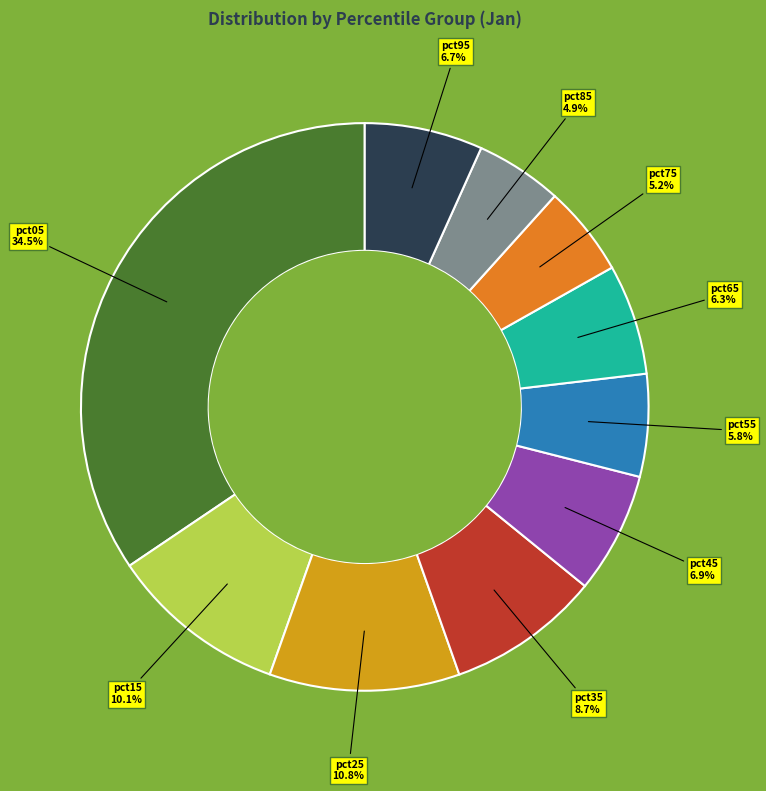

Combined, do pct85 and pct95 account for over 50%?

No